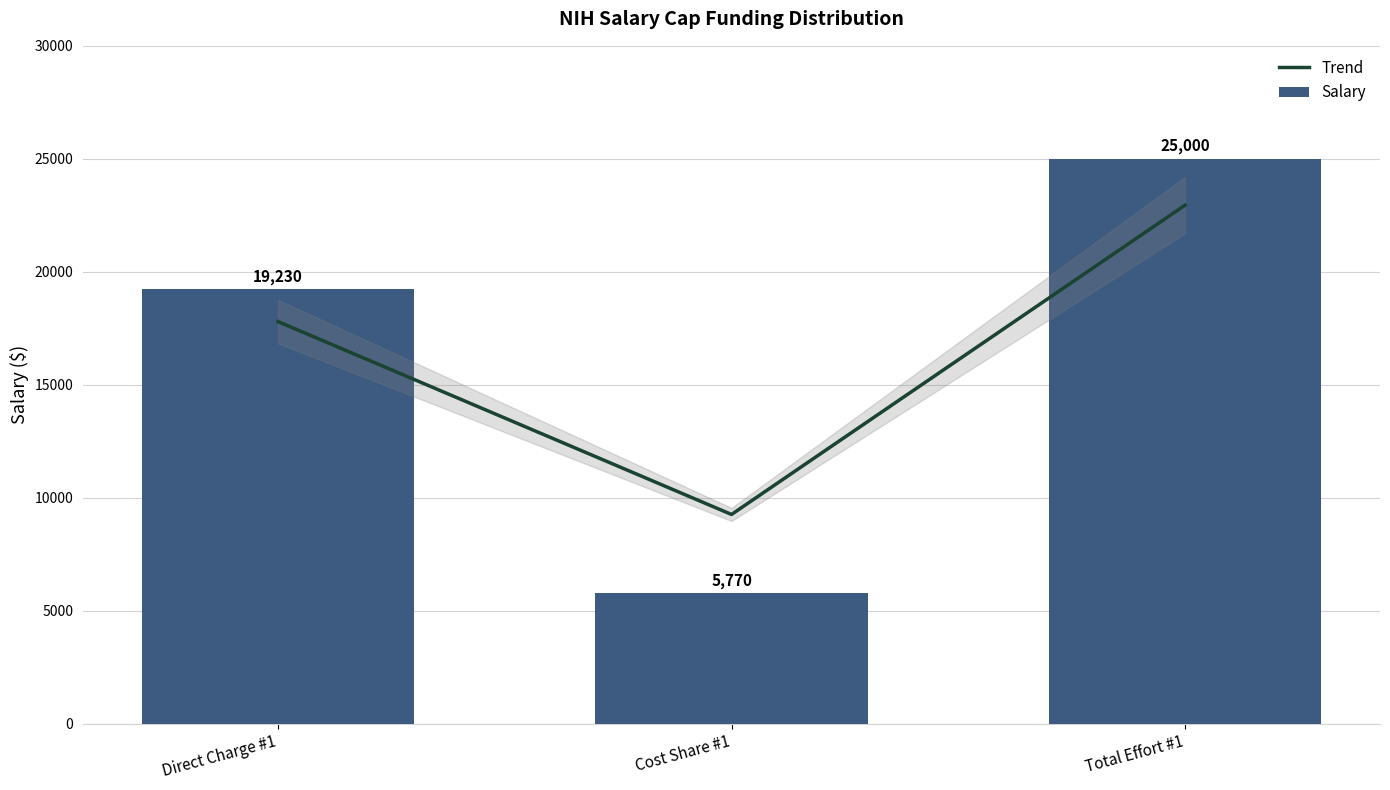

What is the difference between the Trend values at Direct Charge #1 and Cost Share #1?

8536.6